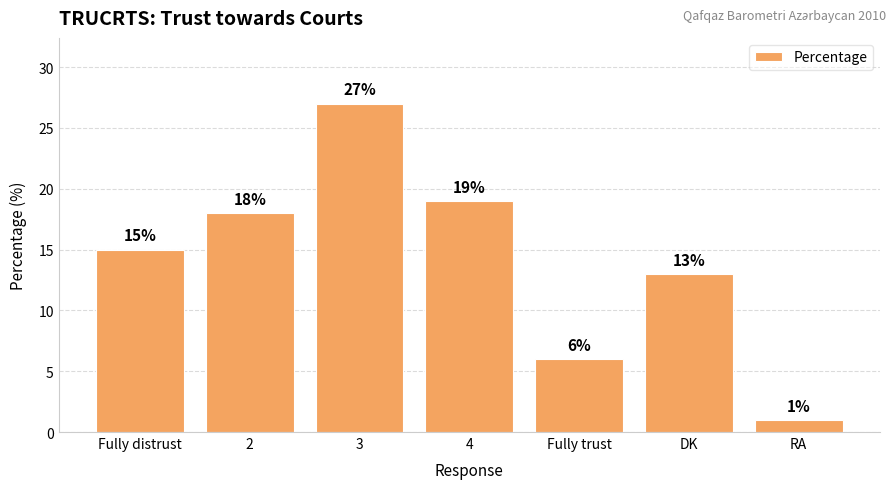

How many values are below 15?

3